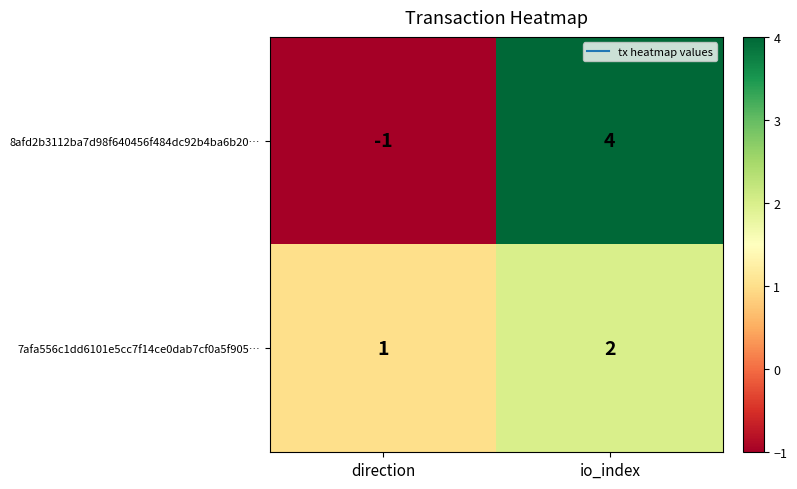

How many data points in 7afa556c1dd6101e5cc7f14ce0dab7cf0a5f905… are less than 2?

1